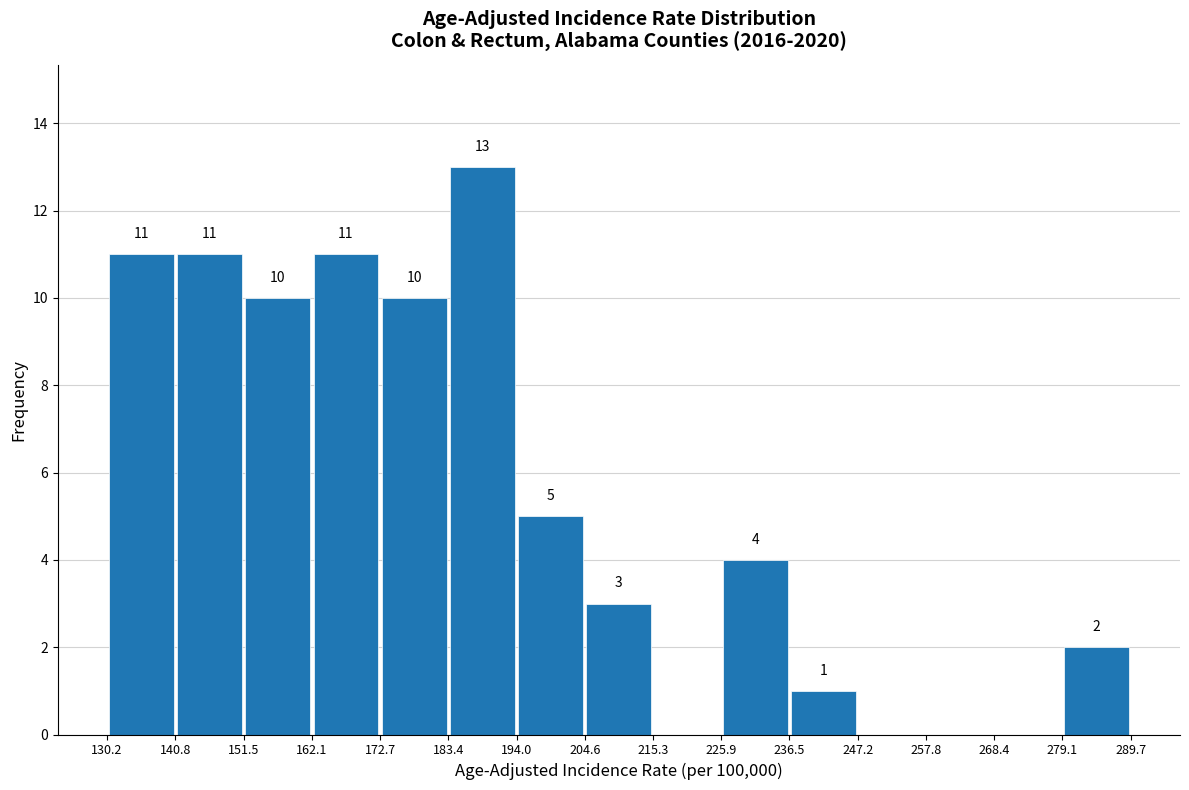

Over which range of the x-axis is the bar tallest?

183.4 to 194.0